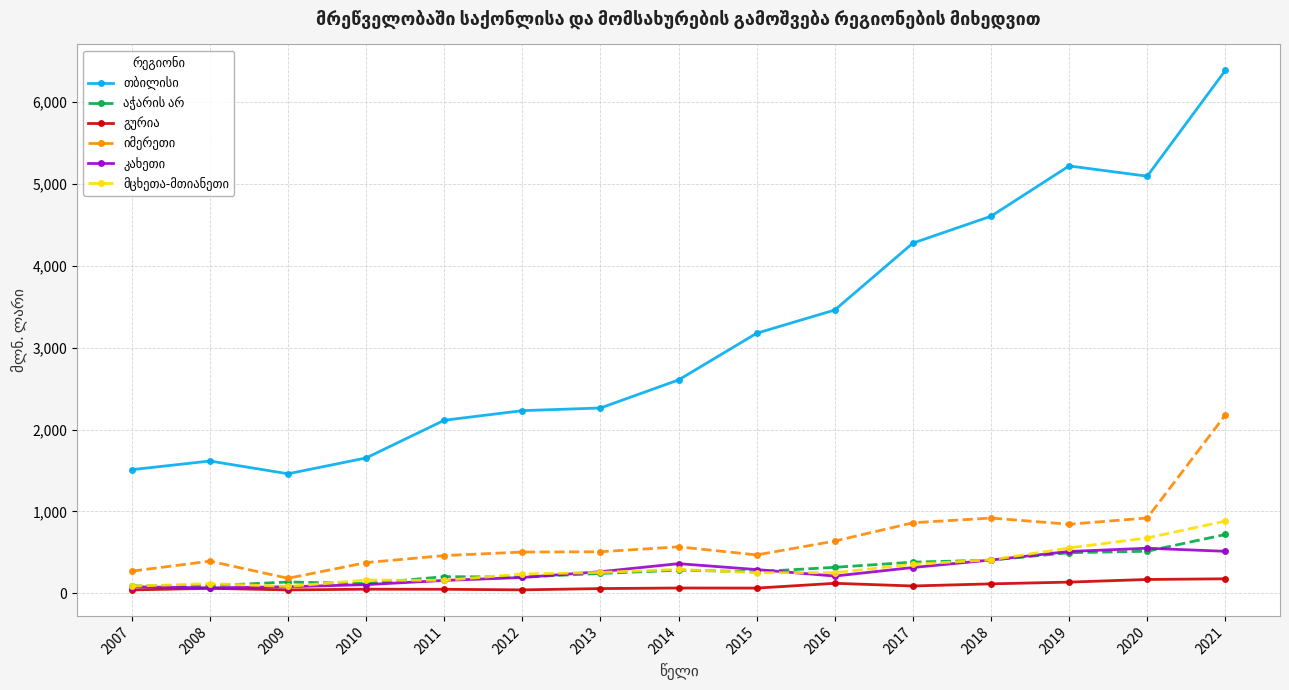

Does the chart display data point markers on the line(s)?

Yes